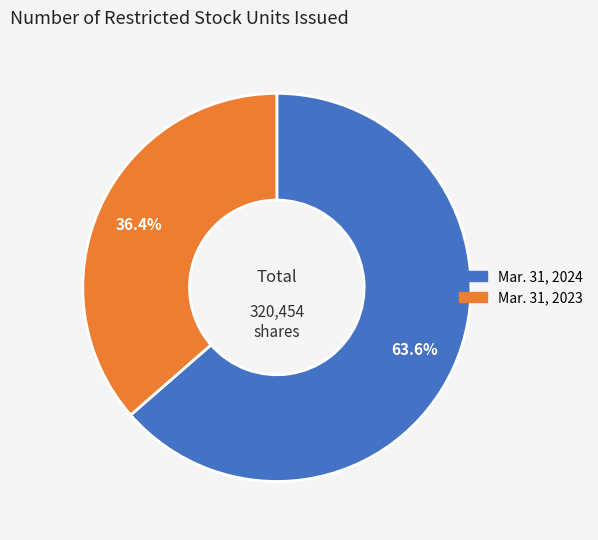

What is the smallest slice in the pie chart?

Mar. 31, 2023